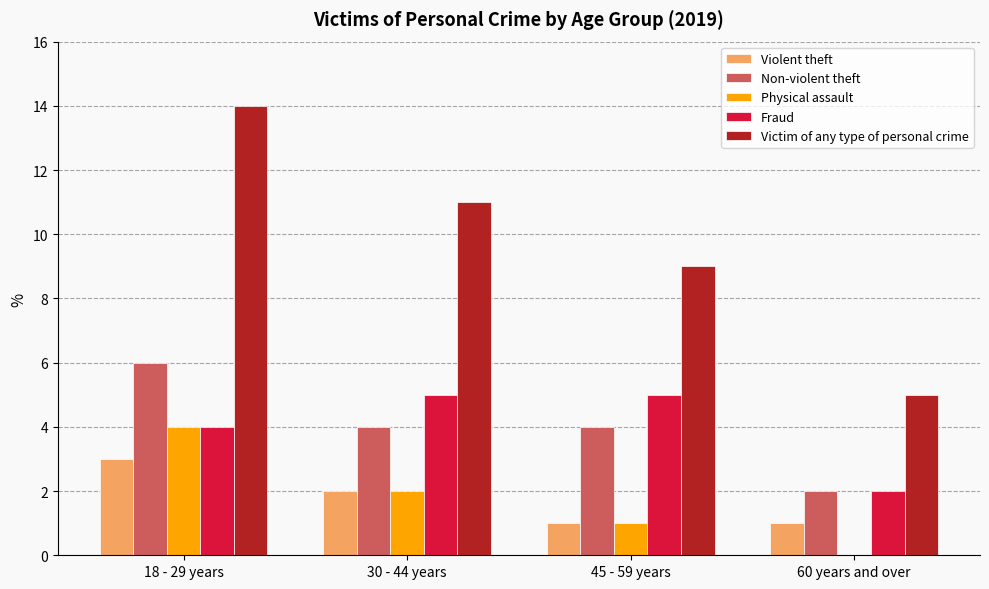

What value does the Fraud series have at 30 - 44 years?

5